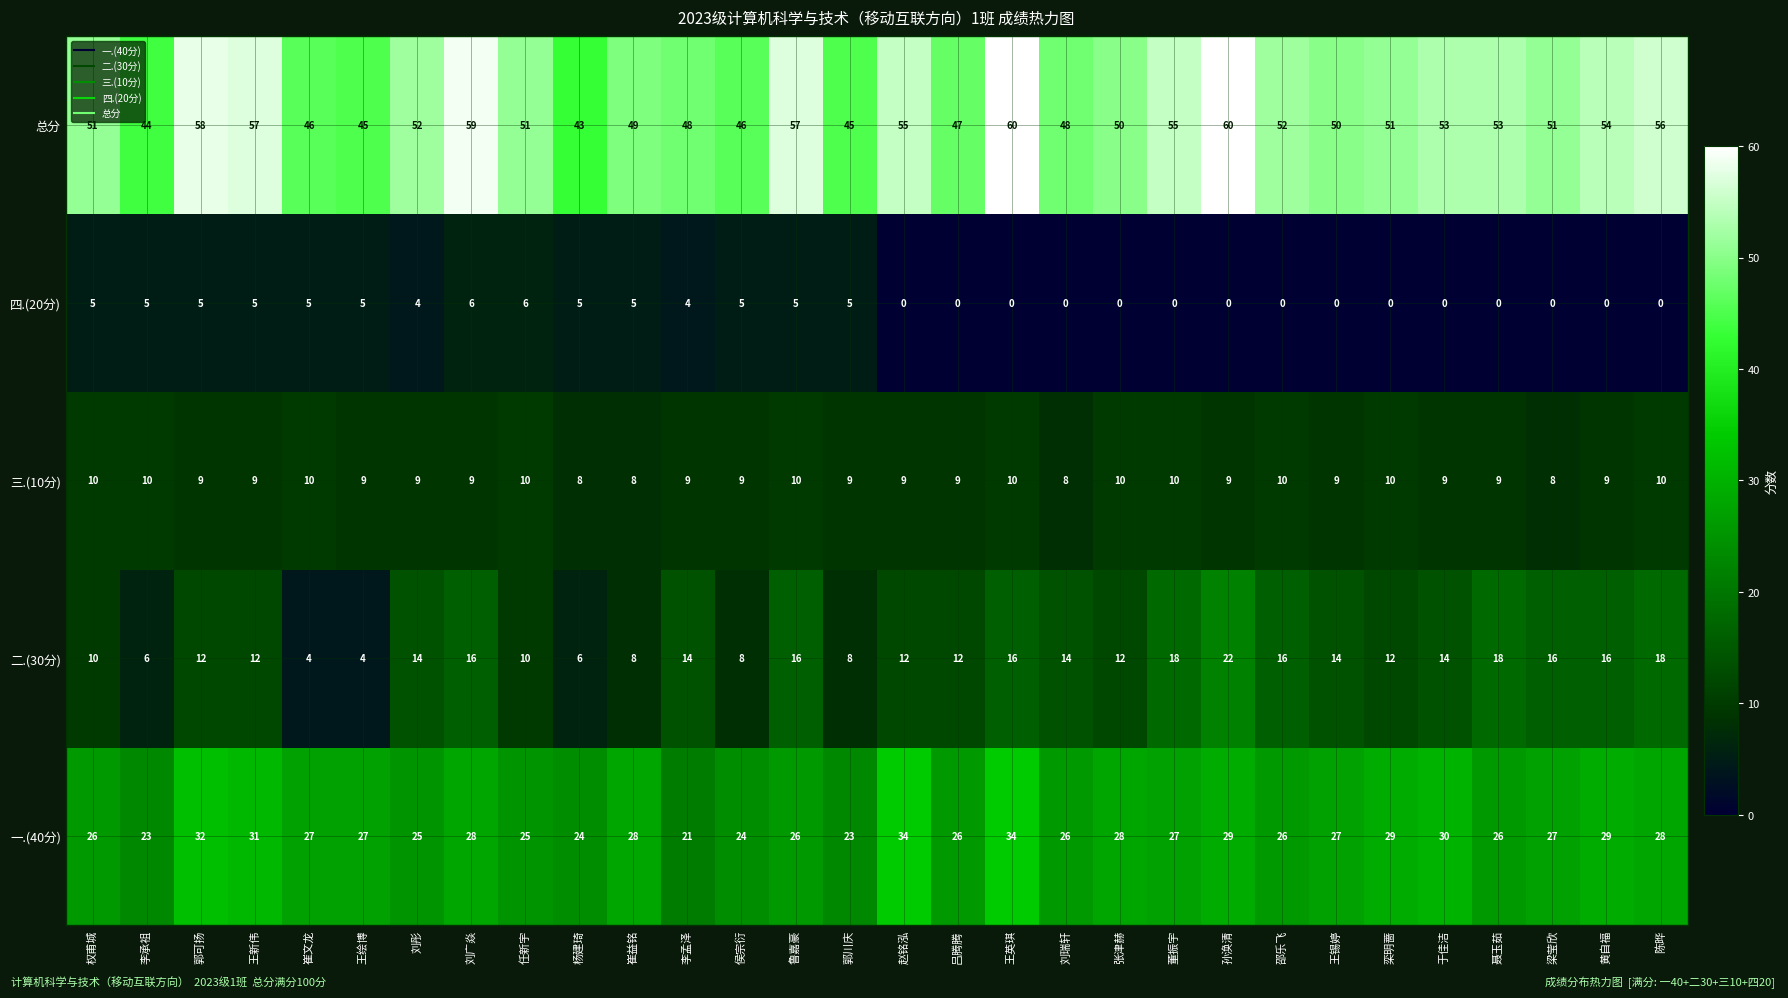

True or false: 总分 has a value of 44 at 李承祖.

True